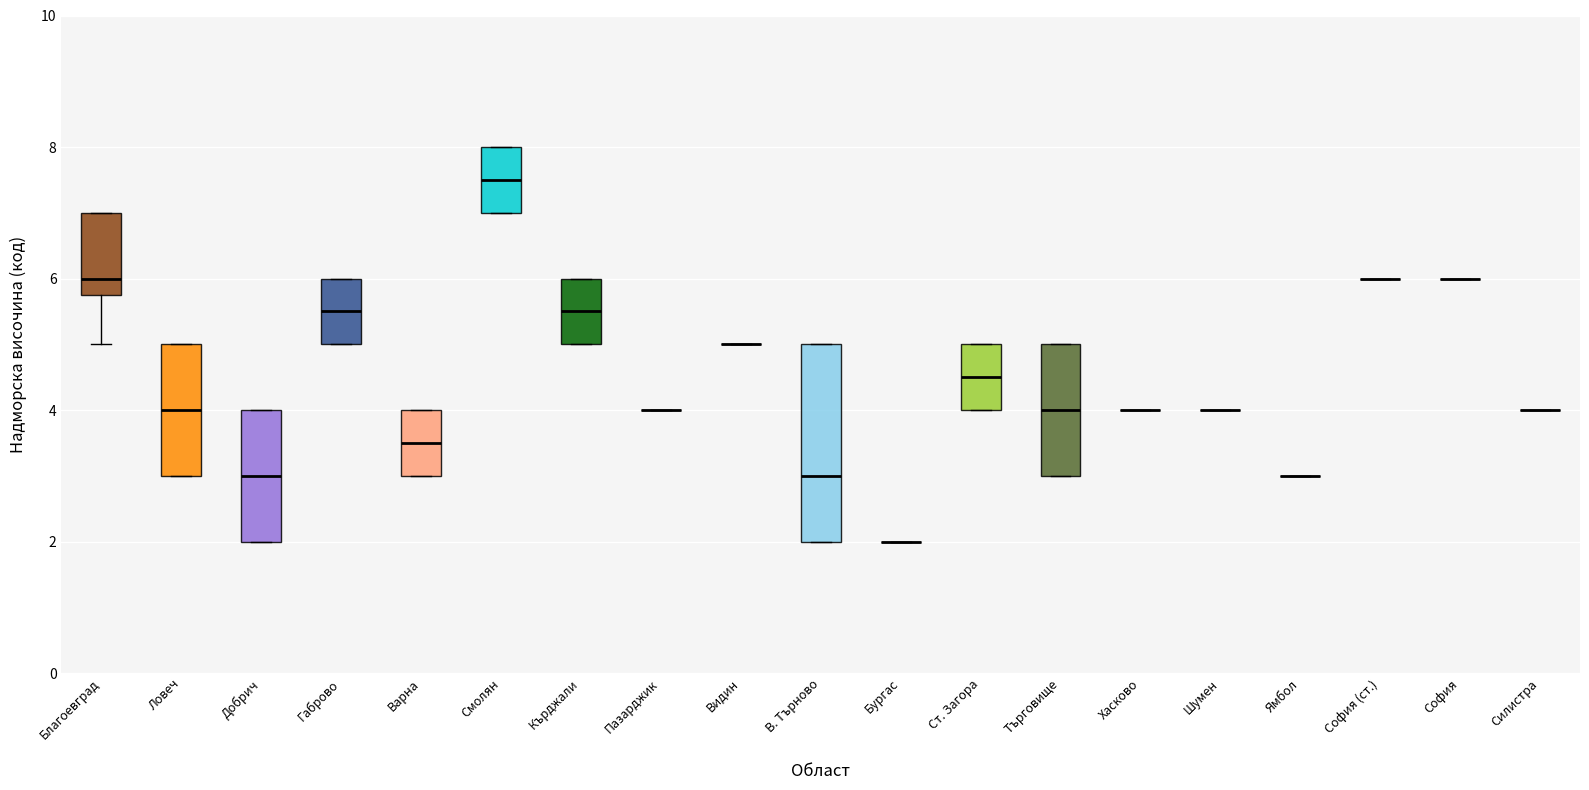

Where is the lower edge of the box for В. Търново on the y-axis? The values are not printed on the chart, so give them approximately, as read against the axis.

2.0